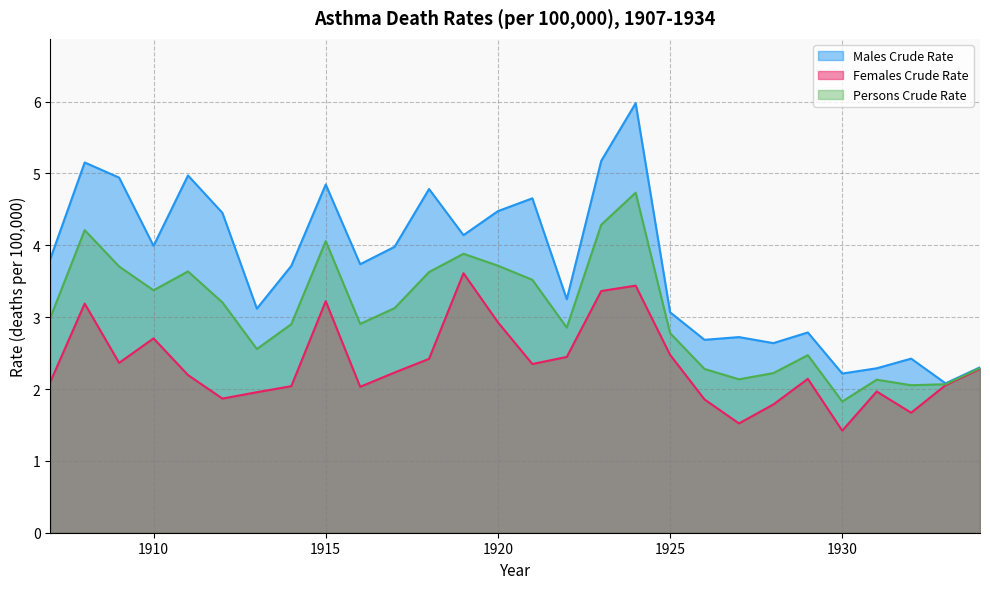

Between 1919 and 1932, which series saw the biggest shift?

Females Crude Rate